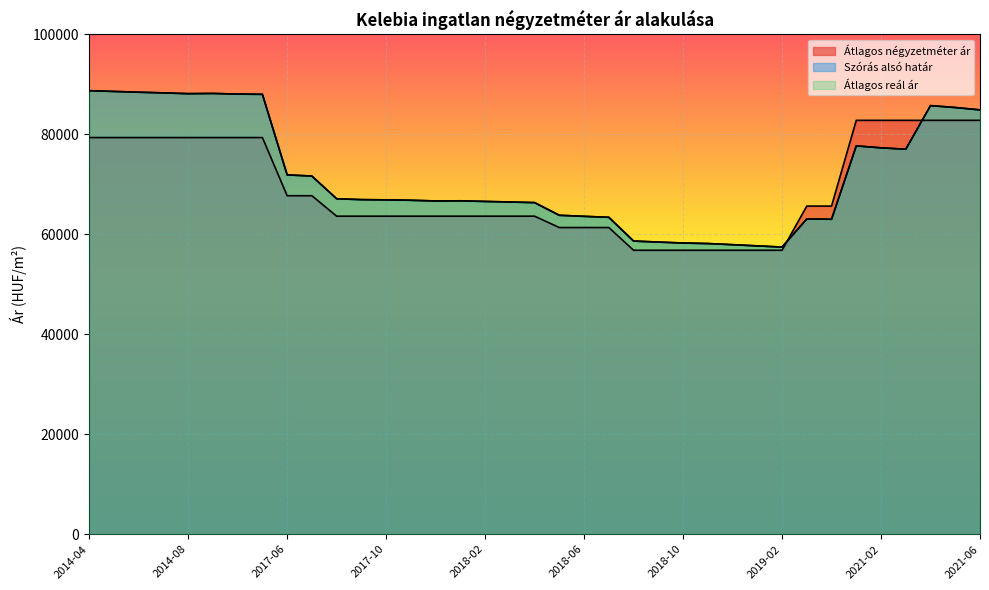

What is the lowest value of the Átlagos reál ár series?

57454